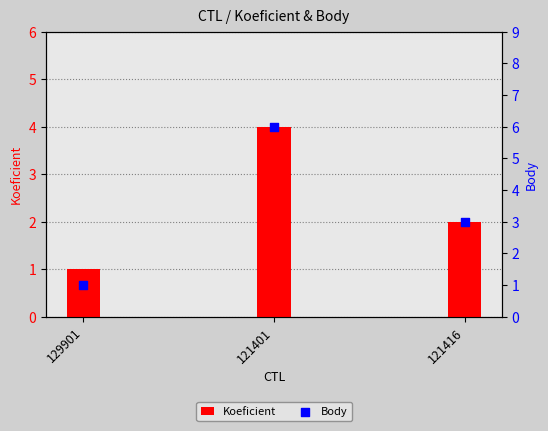

What are all the series names shown in the legend?

Koeficient, Body